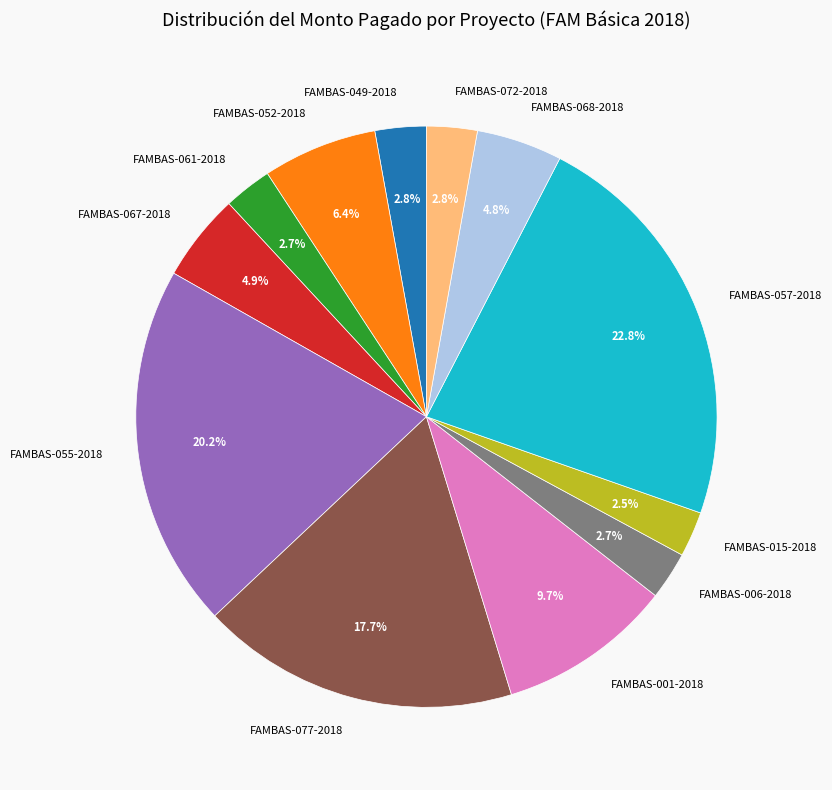

Does FAMBAS-006-2018 account for over 50% of the chart?

No